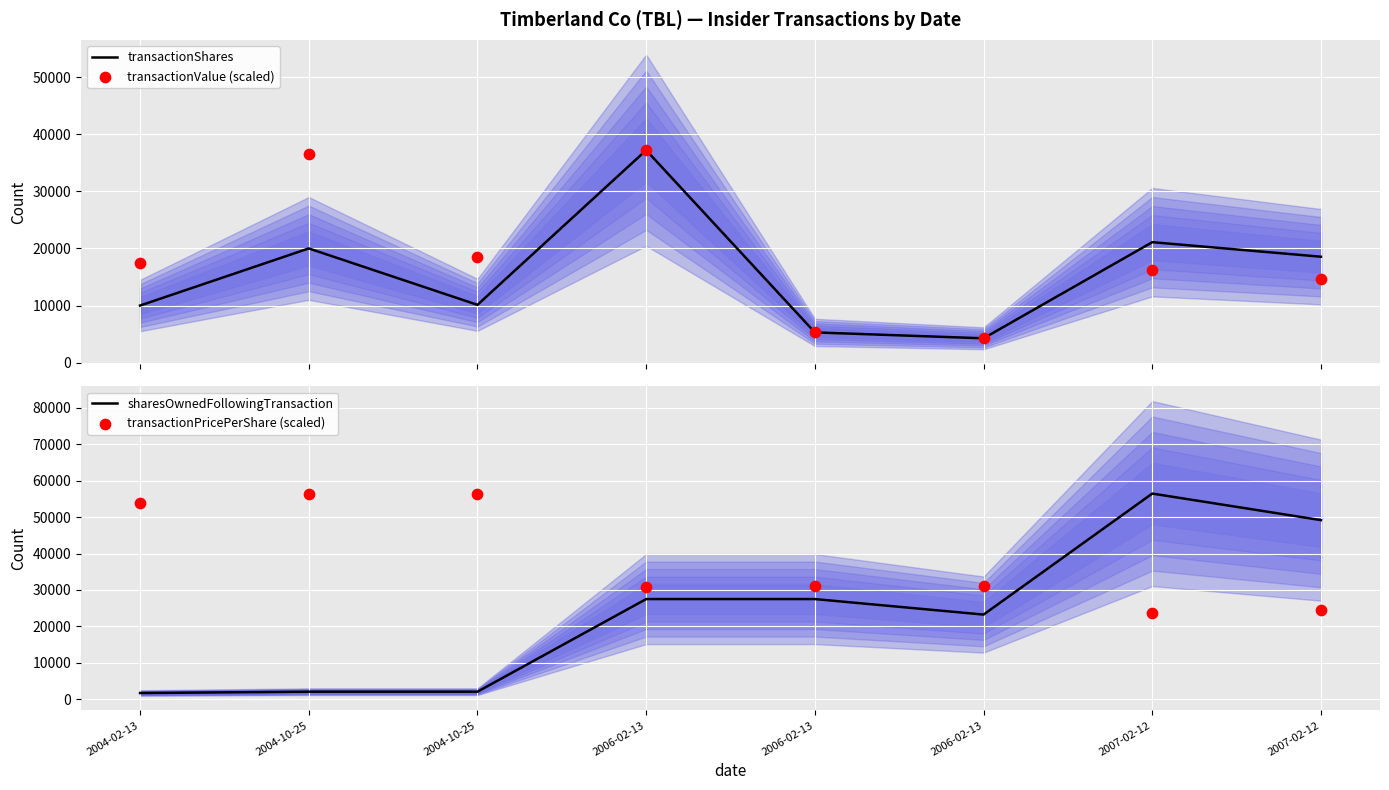

What is the total value across all series at 2006-02-13?

132665.8